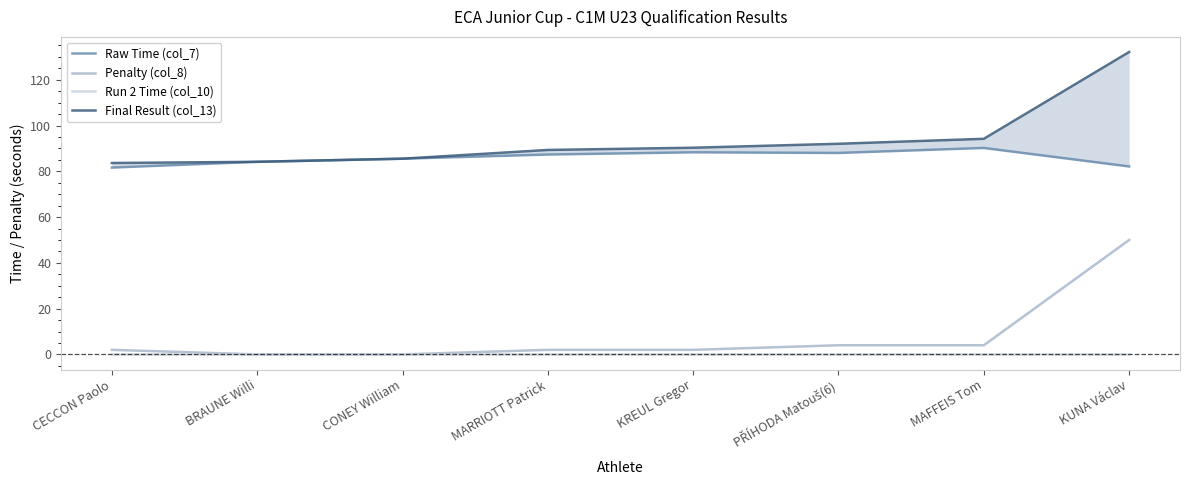

Which series changed the most between CONEY William and MAFFEIS Tom?

Final Result (col_13)